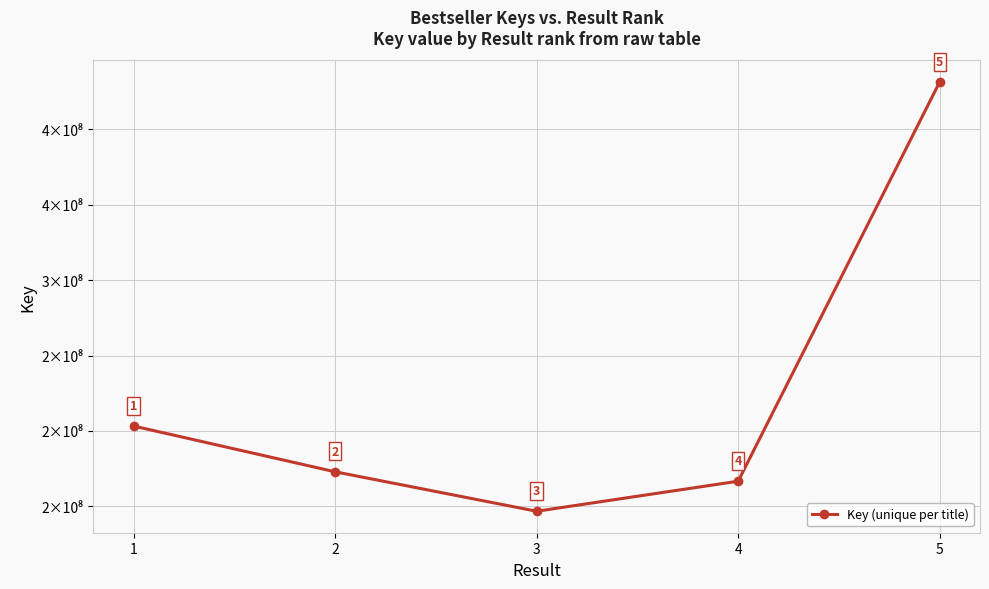

True or false: the data shows 146785888 at 3.

True